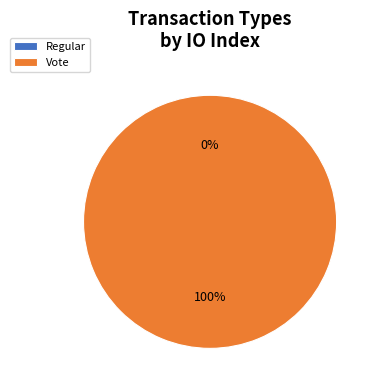

What percentage do Vote and Regular together represent?

100.0%